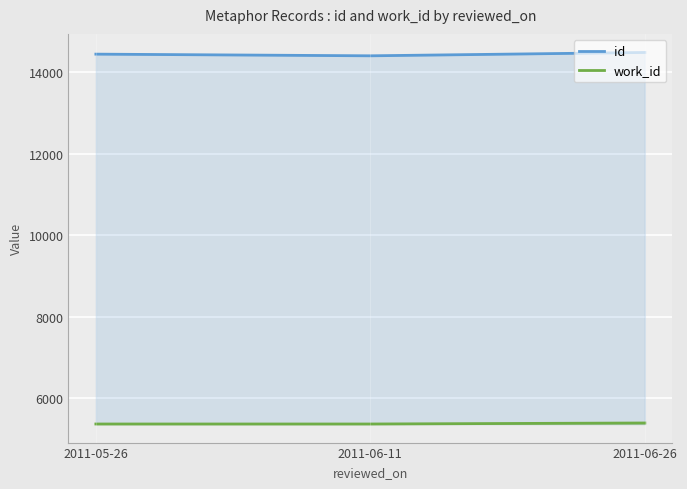

Which series has the largest total across all categories?

id